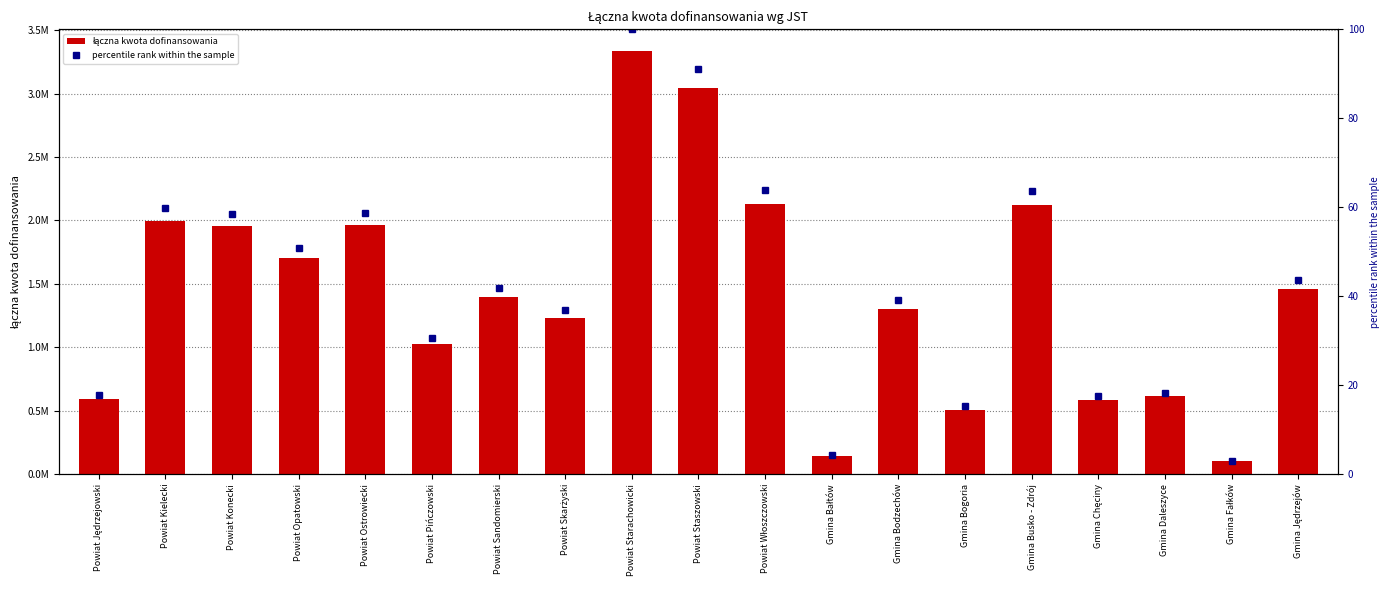

The łączna kwota dofinansowania series shows 1303915.0 at Gmina Bodzechów. True or false?

True